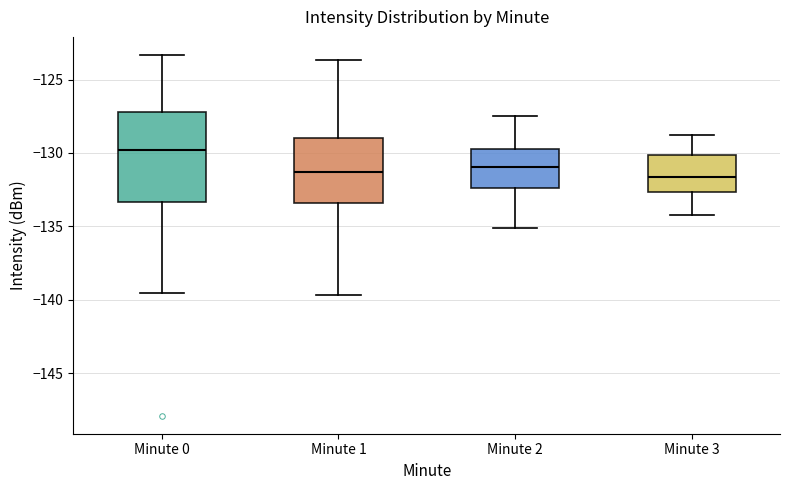

Reading left to right, transcribe this box plot: for each box, give where its median line is, the range the box spans, and where its two whiskers end, as read against the y-axis. The values are not printed on the chart, so give them approximately, as read against the axis.

Minute 0: median -130.0, box -133.5 to -127.0, whiskers -139.5 to -123.5
Minute 1: median -131.5, box -133.5 to -129.0, whiskers -139.5 to -123.5
Minute 2: median -131.0, box -132.5 to -129.5, whiskers -135.0 to -127.5
Minute 3: median -131.5, box -132.5 to -130.0, whiskers -134.0 to -129.0